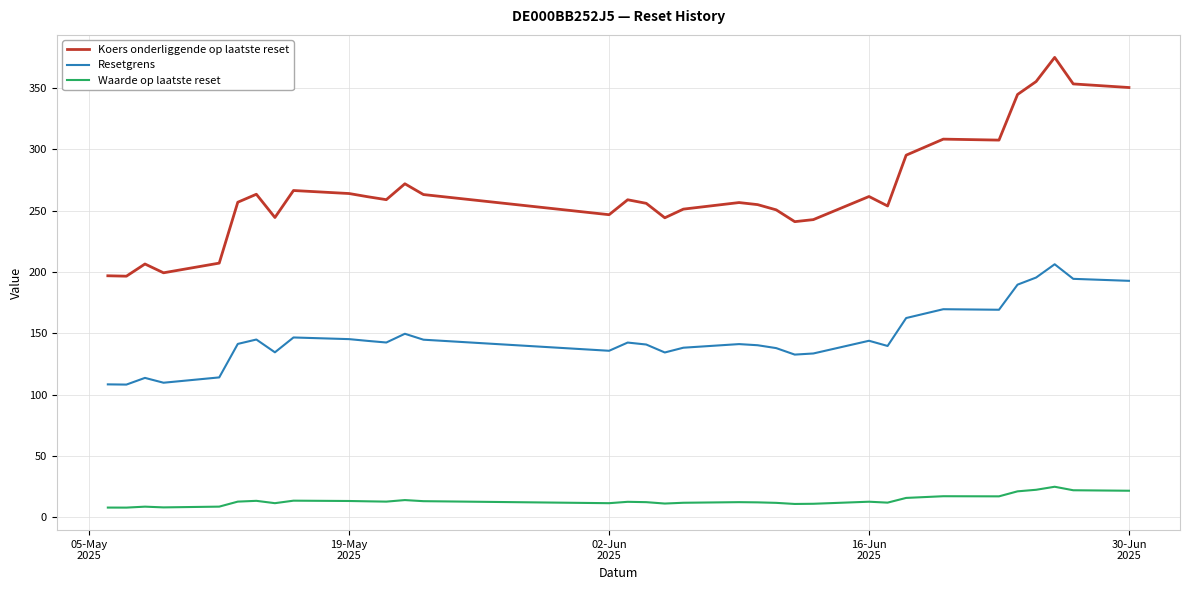

List the series in order of their peak value, lowest first.

Waarde op laatste reset, Resetgrens, Koers onderliggende op laatste reset